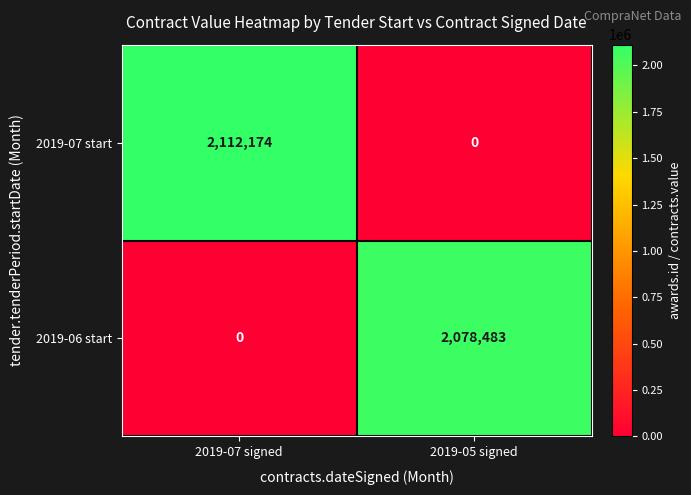

Which series has the largest range (max minus min)?

2019-07 start